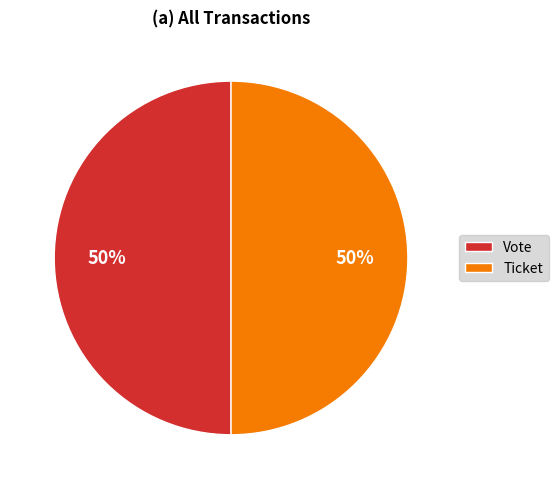

Approximately how many times larger is the value at Ticket compared to Vote?

1.0